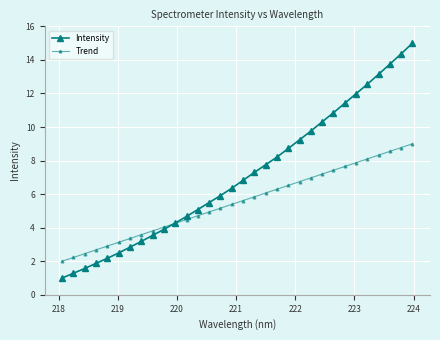

How many lines are shown in the chart?

2